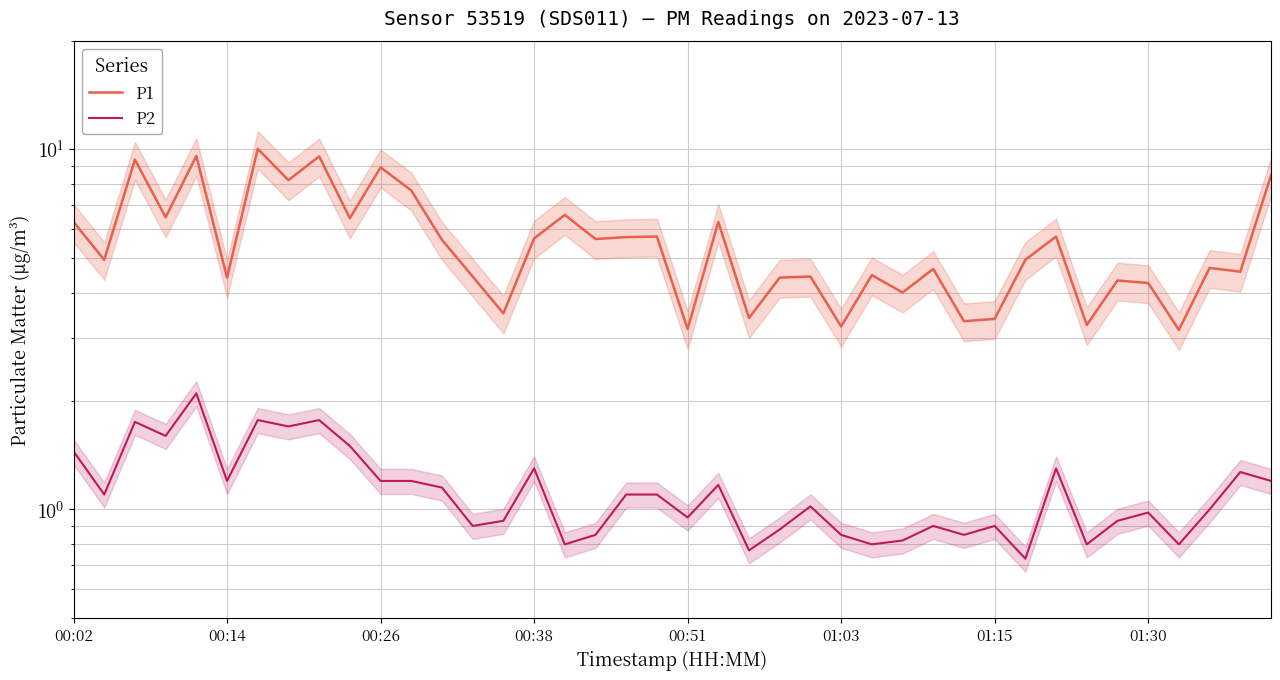

The value of P2 at 17 is 0.3. True or false?

False